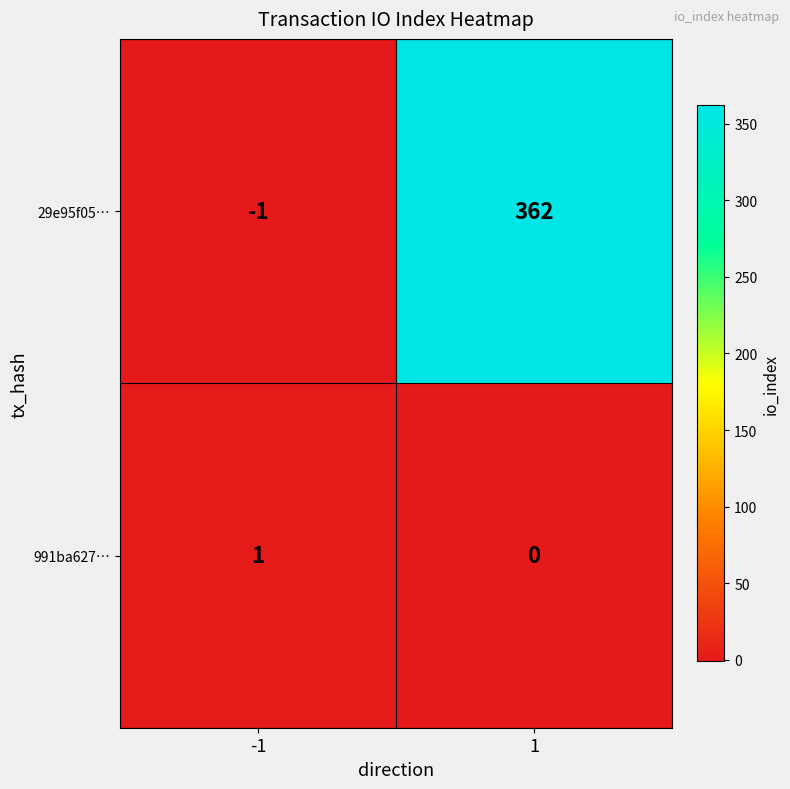

What is the maximum value for 29e95f05…?

362